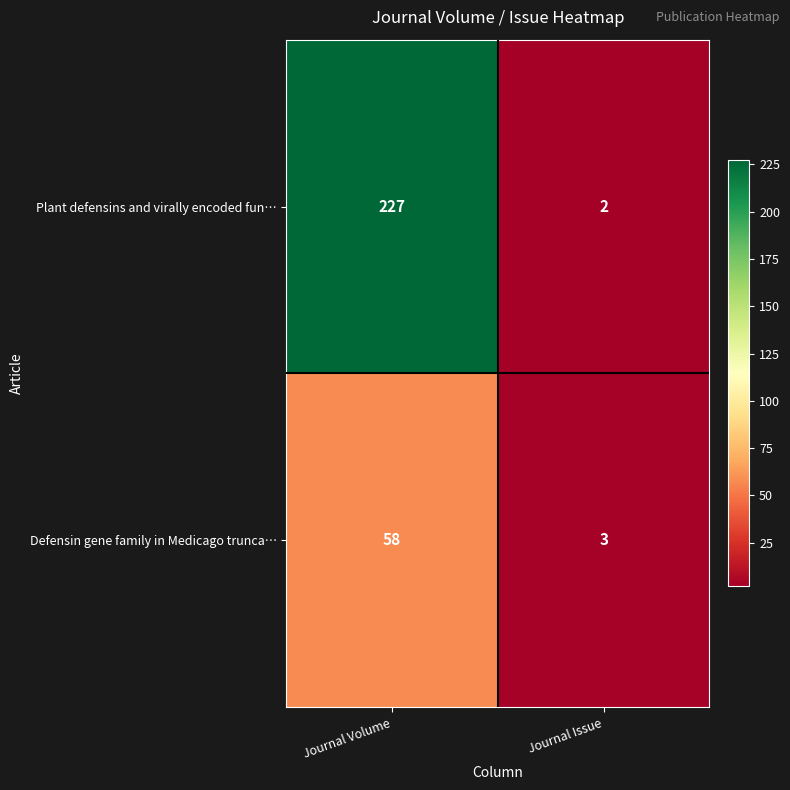

What value does the Defensin gene family in Medicago trunca… series have at Journal Volume?

58